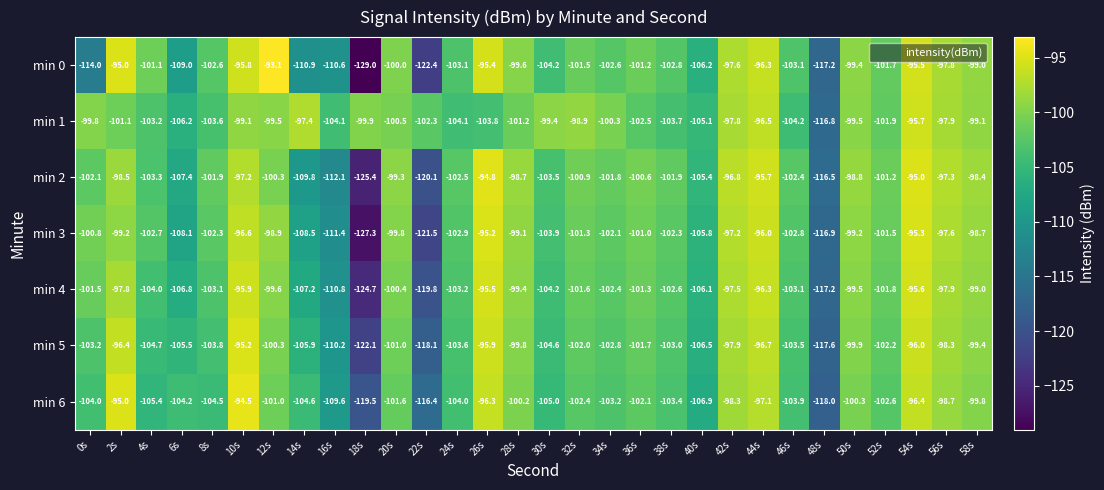

What is the total value across all series at 4s?

-724.4